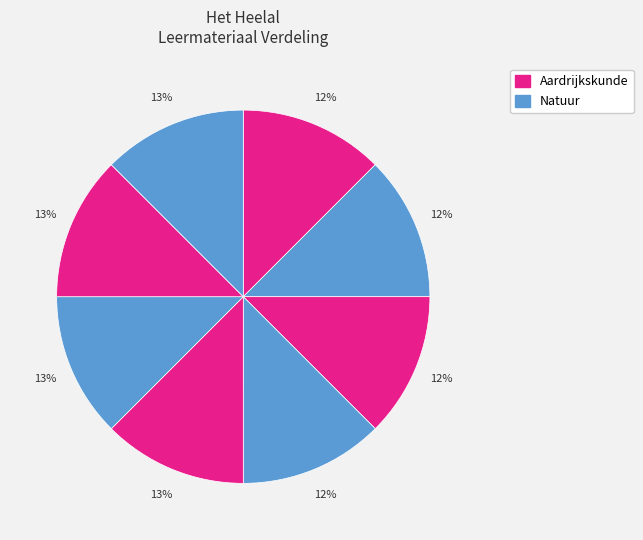

Count the number of slices in the pie.

8